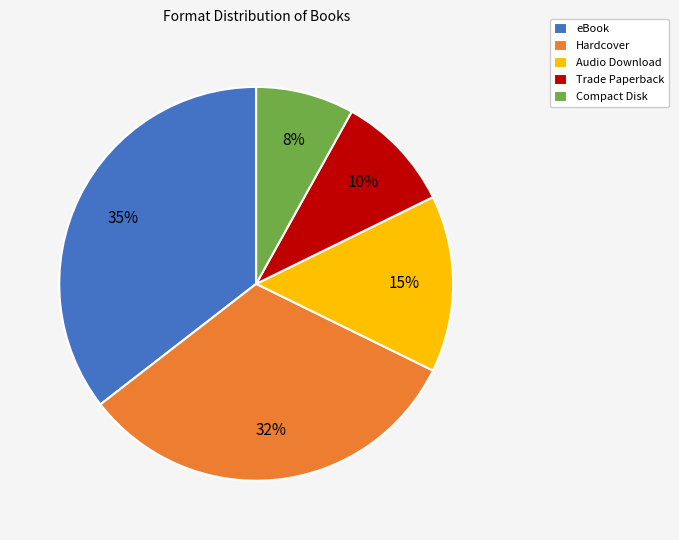

To the nearest percent, what portion does Trade Paperback represent?

10%